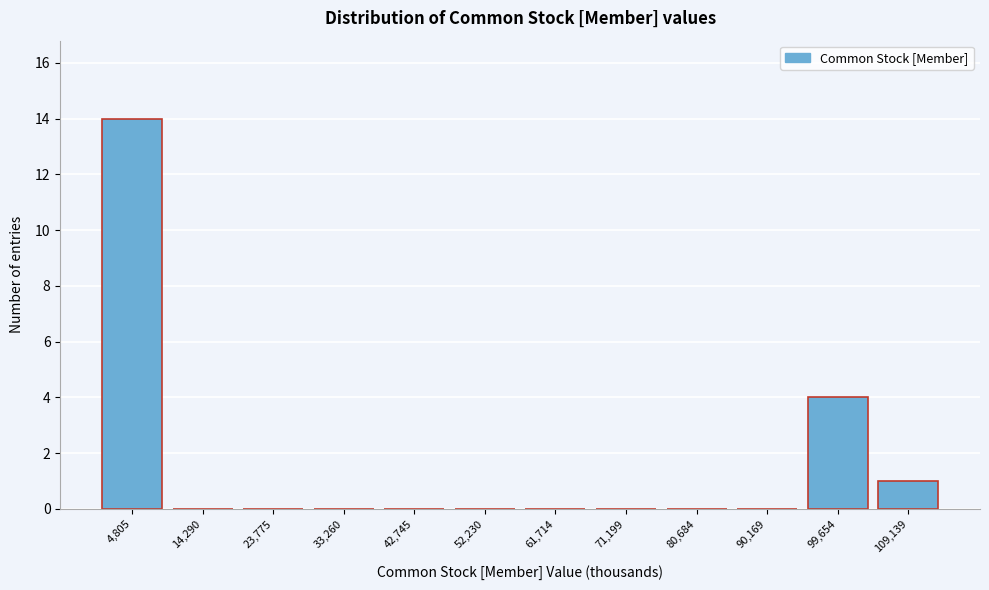

Reading left to right, transcribe this chart: for each bar, give the range it covers on the x-axis and its height. Neither the bar edges nor the heights are printed on the chart, so give them approximately, as read against the axes.

0 to 10000: 14
10000 to 19000: 0
19000 to 29000: 0
29000 to 38000: 0
38000 to 47000: 0
47000 to 57000: 0
57000 to 66000: 0
66000 to 76000: 0
76000 to 85000: 0
85000 to 95000: 0
95000 to 104000: 4
104000 to 114000: 1